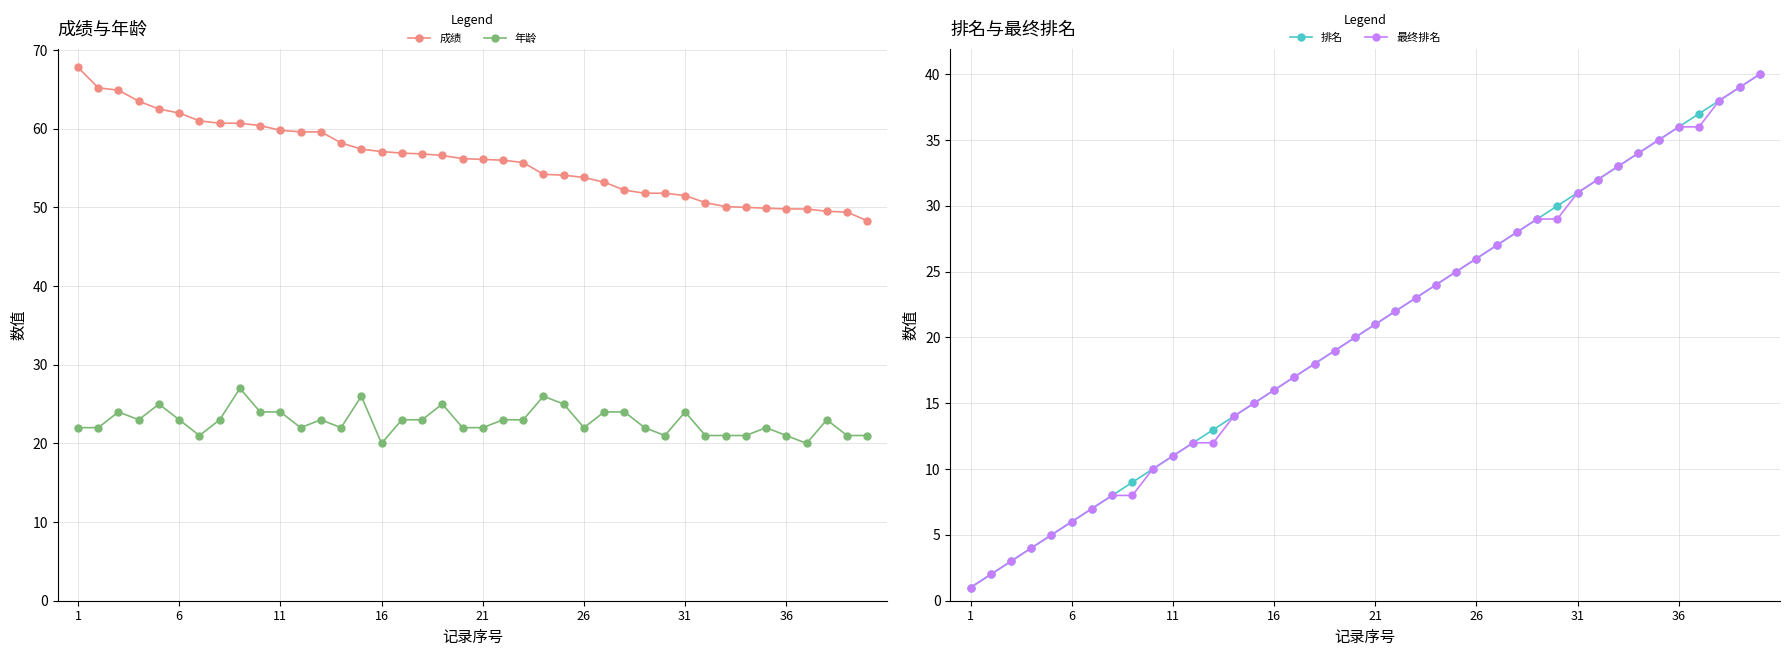

What is the value of the 最终排名 point at the 18th from the left?

18.0